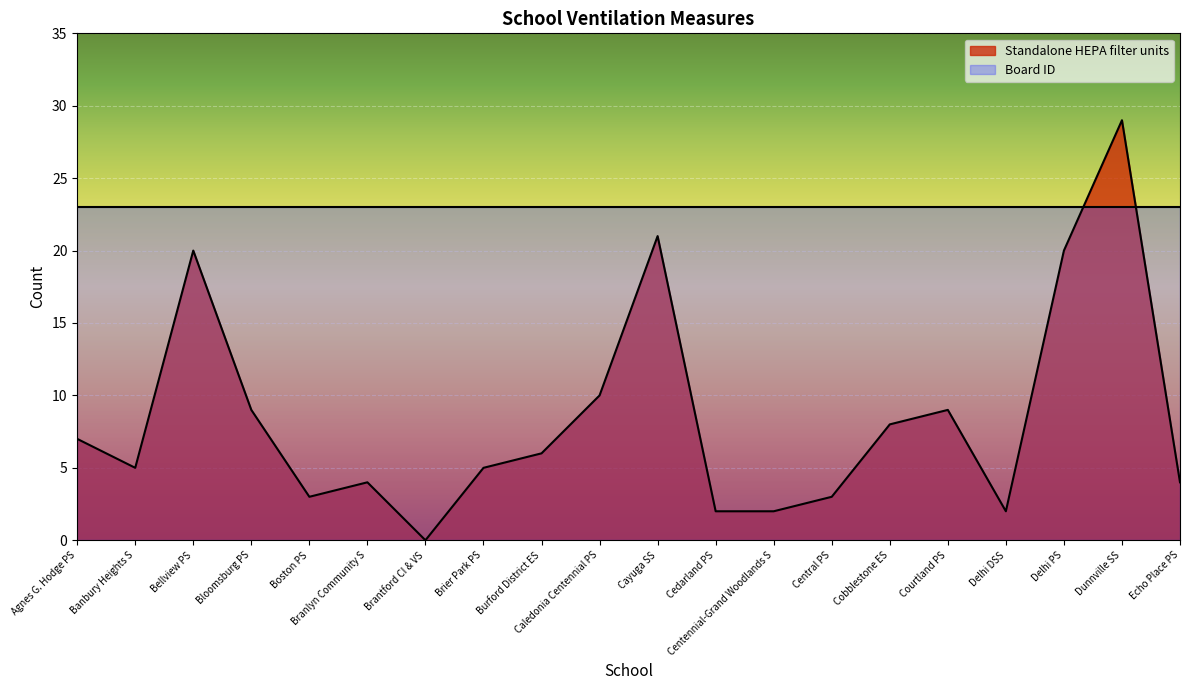

List the labels in order of value, smallest first.

Brantford CI & VS, Cedarland PS, Centennial-Grand Woodlands S, Delhi DSS, Boston PS, Central PS, Branlyn Community S, Echo Place PS, Banbury Heights S, Brier Park PS, Burford District ES, Agnes G. Hodge PS, Cobblestone ES, Bloomsburg PS, Courtland PS, Caledonia Centennial PS, Bellview PS, Delhi PS, Cayuga SS, Dunnville SS